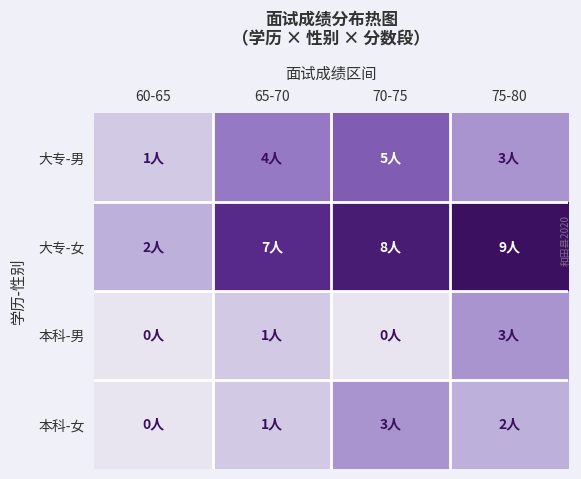

Which series has the largest total across all categories?

大专-女